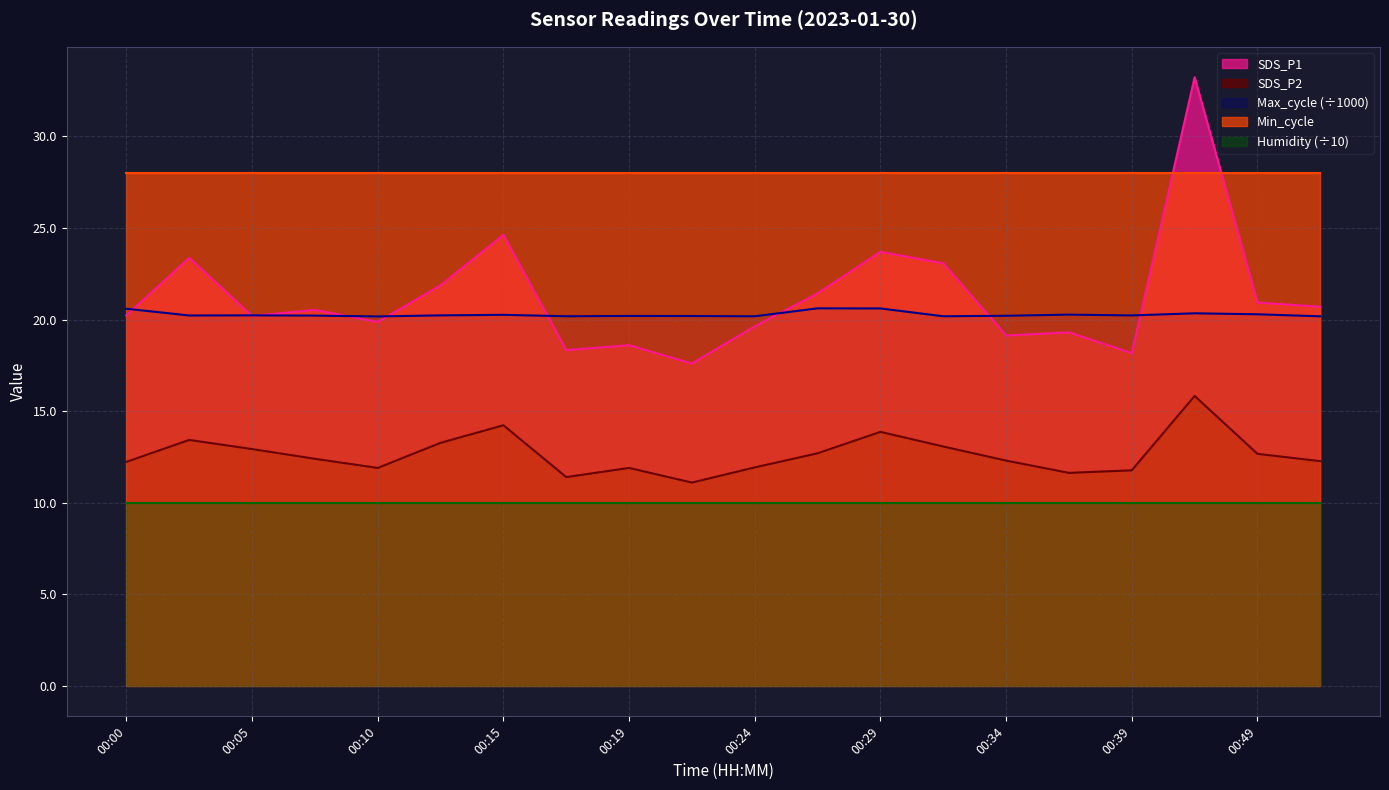

True or false: Max_cycle and SDS_P2 cross at least once.

False